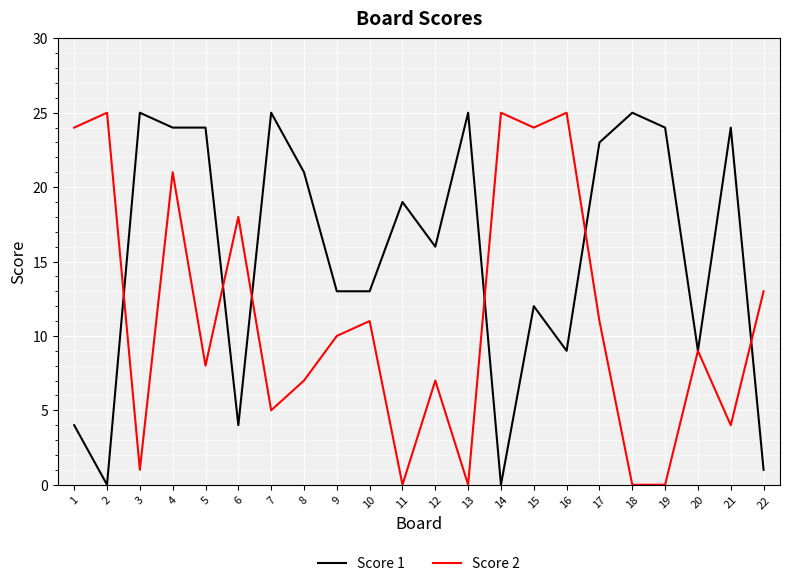

How many lines are shown in the chart?

2